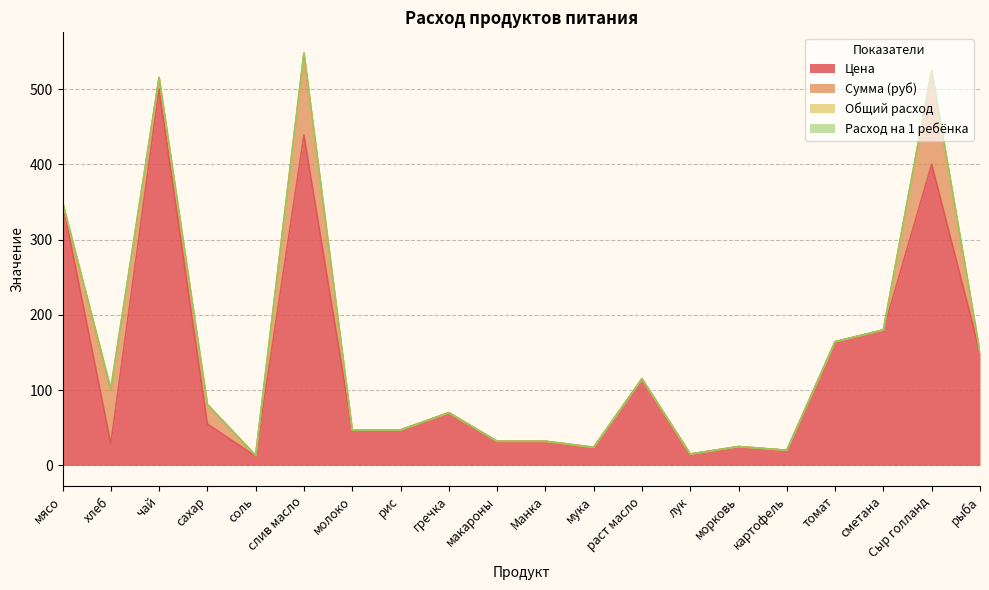

True or false: Расход на 1 ребёнка and Цена intersect in this chart.

False